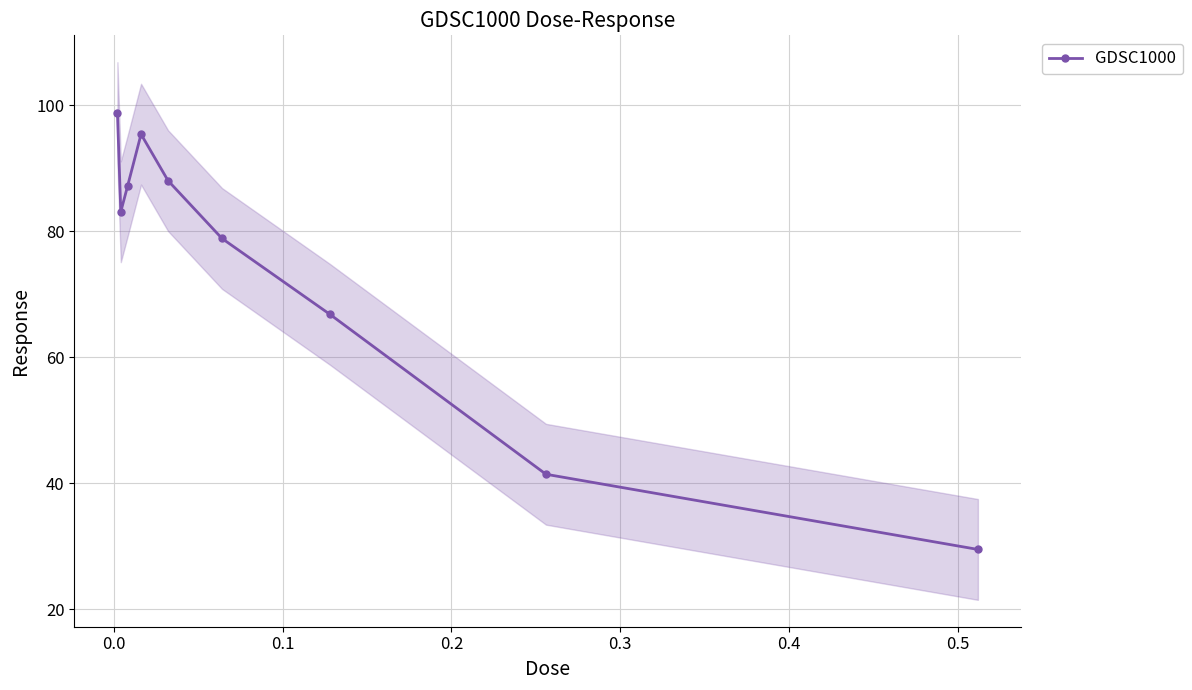

What is the highest value of the GDSC1000 series?

98.8